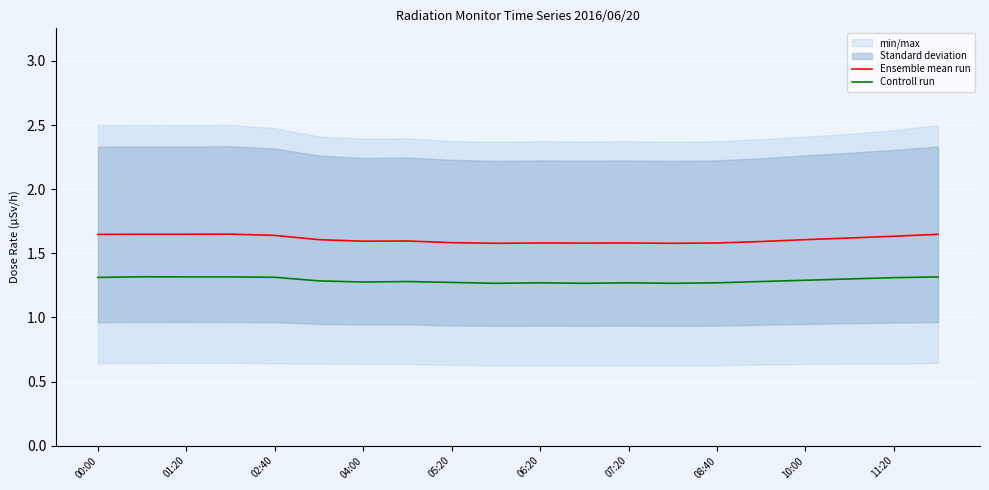

True or false: Controll run has a value of 1.3 at 08:40.

True